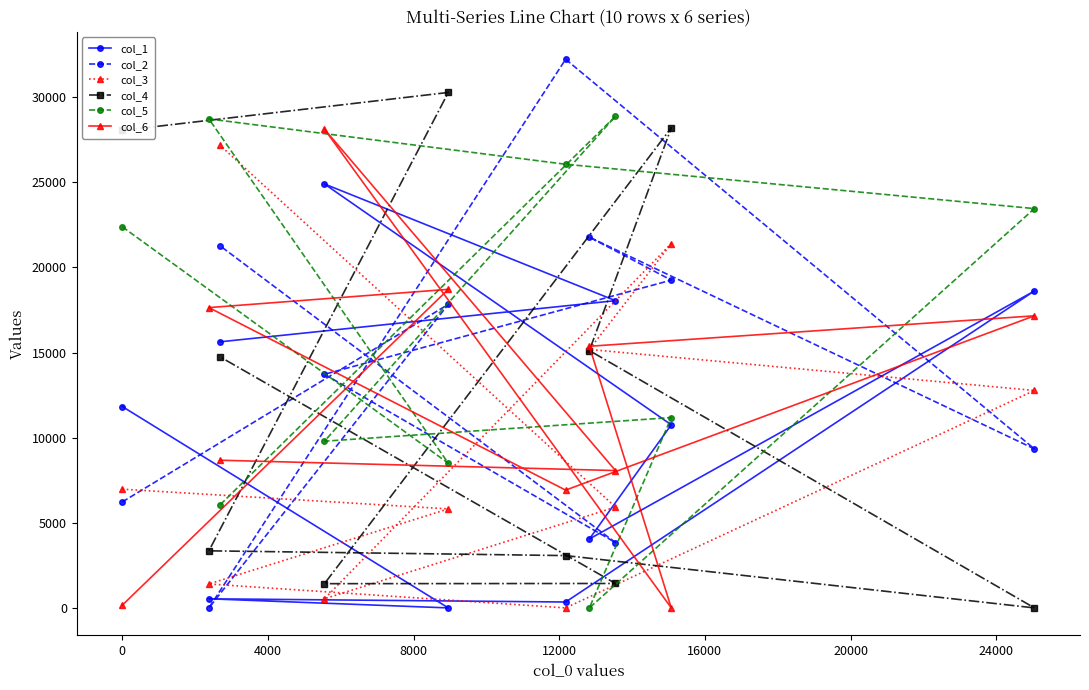

What is the greatest value displayed?

32230